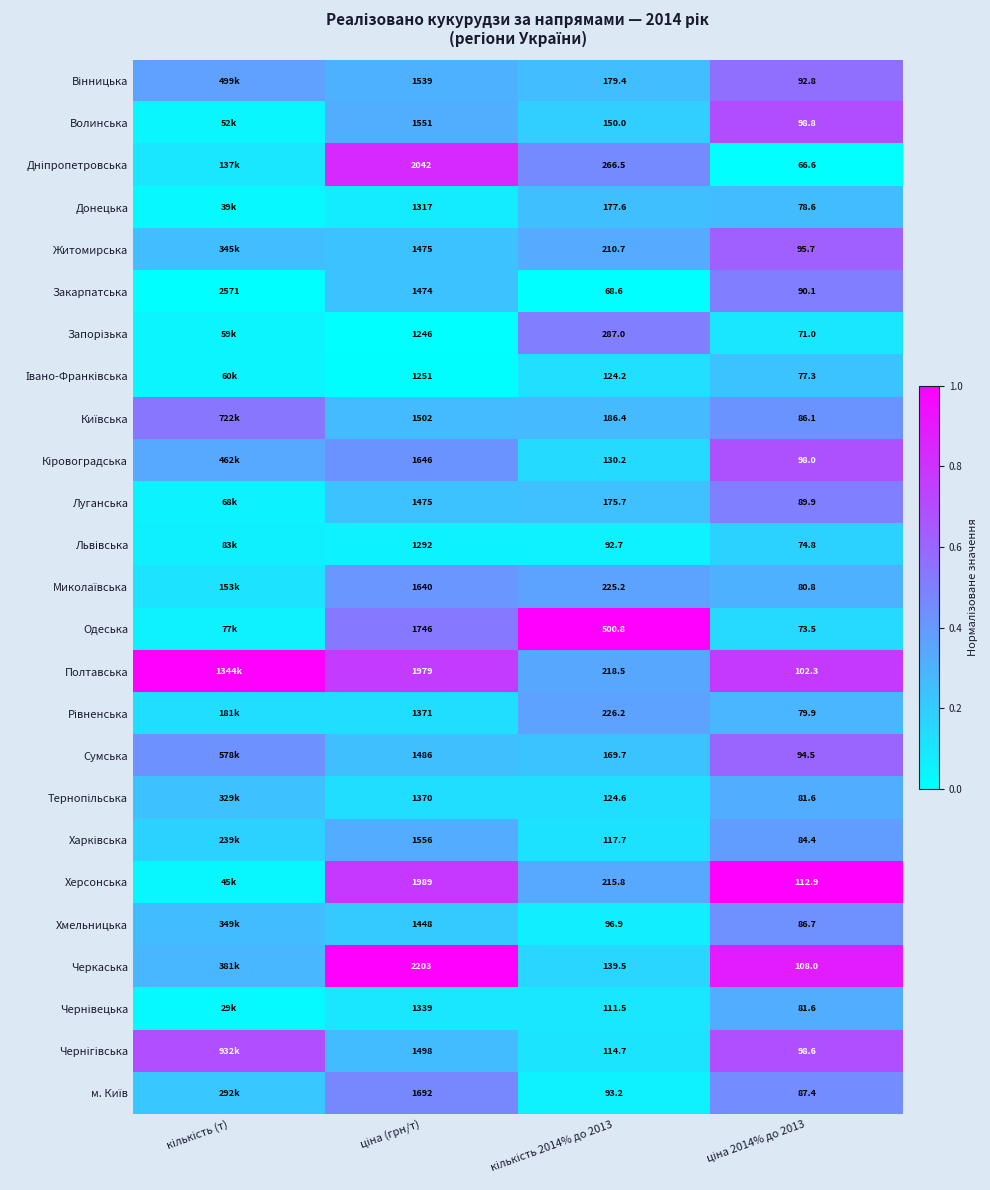

Which series has the largest total across all categories?

Полтавська